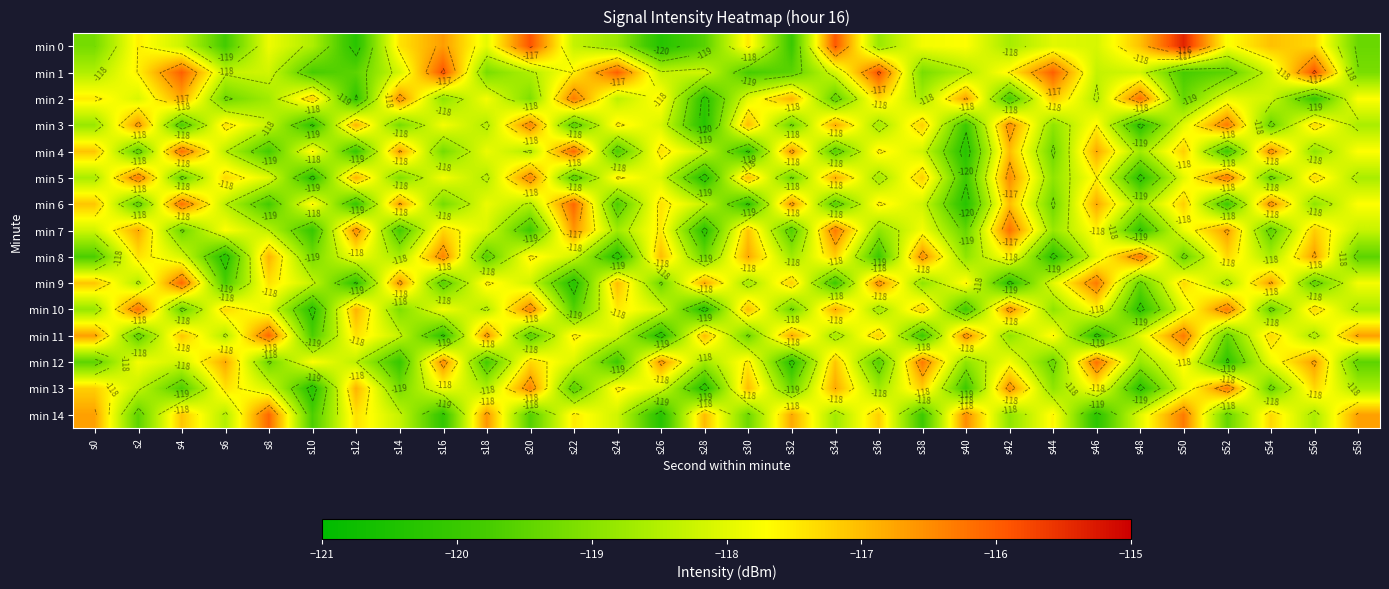

At which category is the sum across all series the highest?

s42